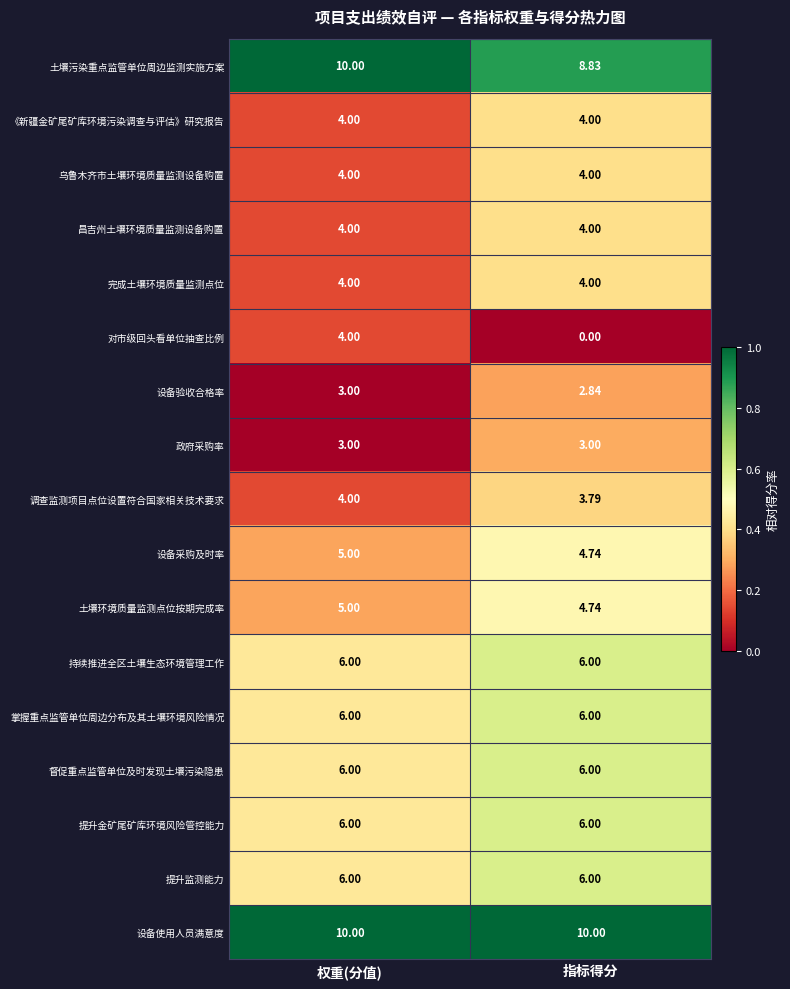

At which label does 土壤污染重点监管单位周边监测实施方案 reach its peak?

权重(分值)